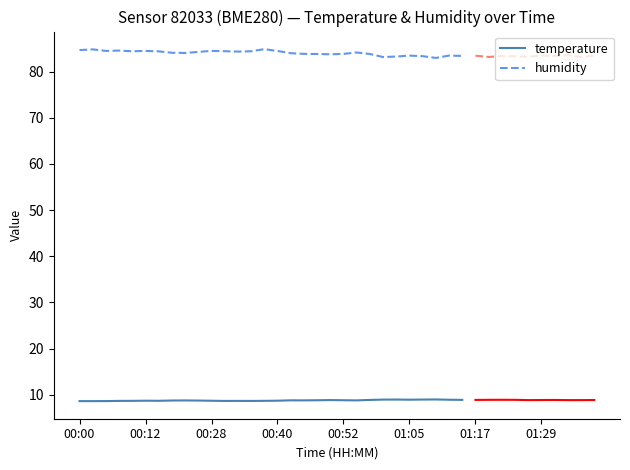

What are all the series names shown in the legend?

temperature, humidity